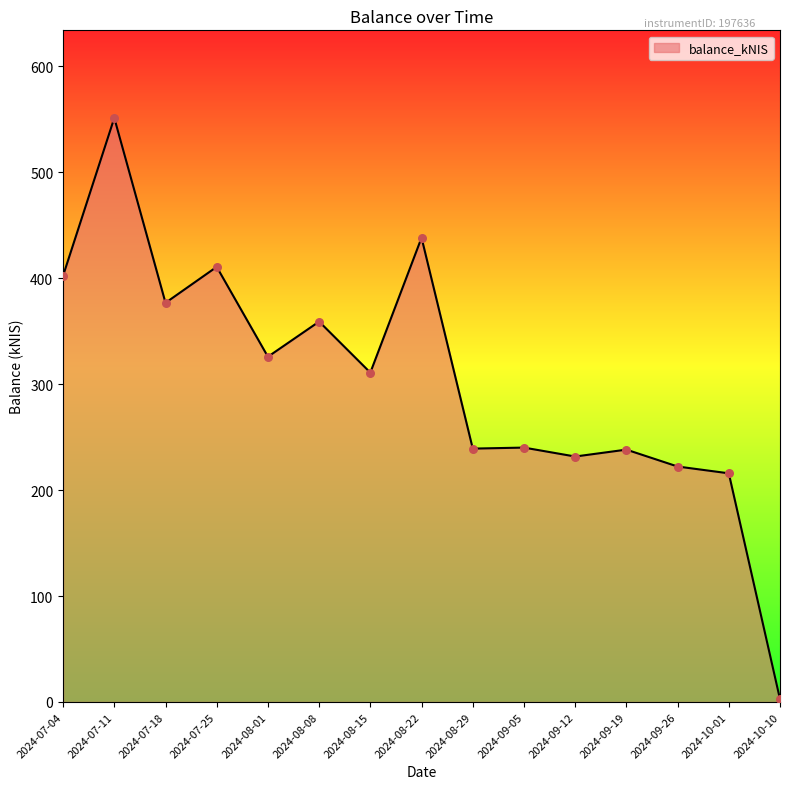

Which has a higher value, 2024-08-01 or 2024-08-08?

2024-08-08